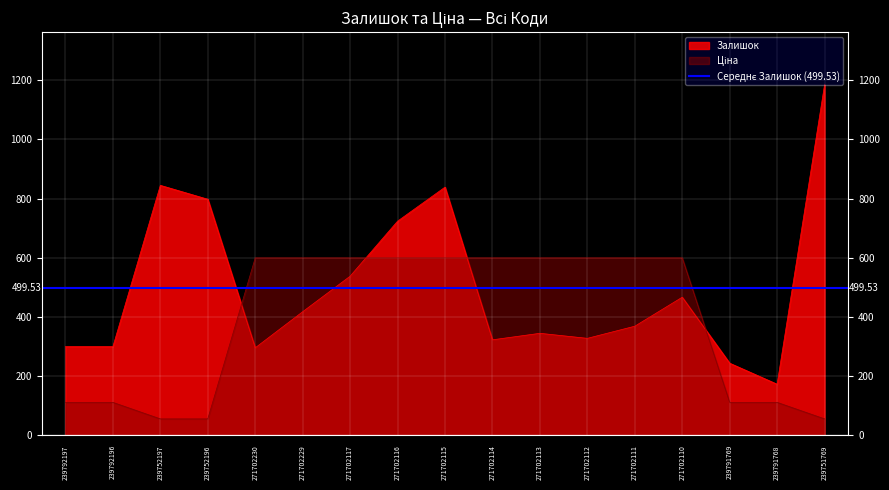

How many lines are shown in the chart?

2